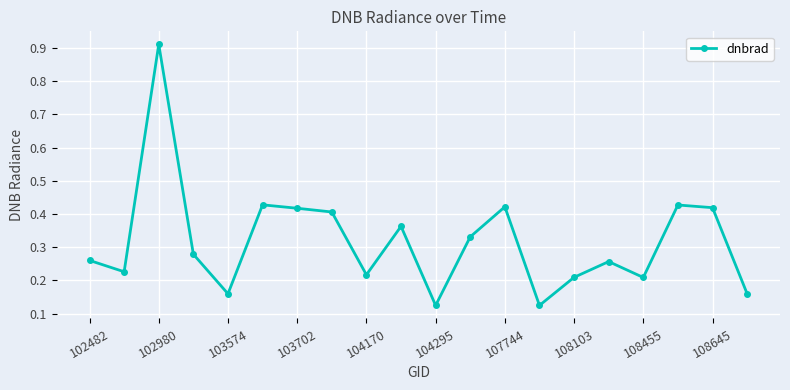

True or false: there are more than 0 points higher than both neighbors.

True